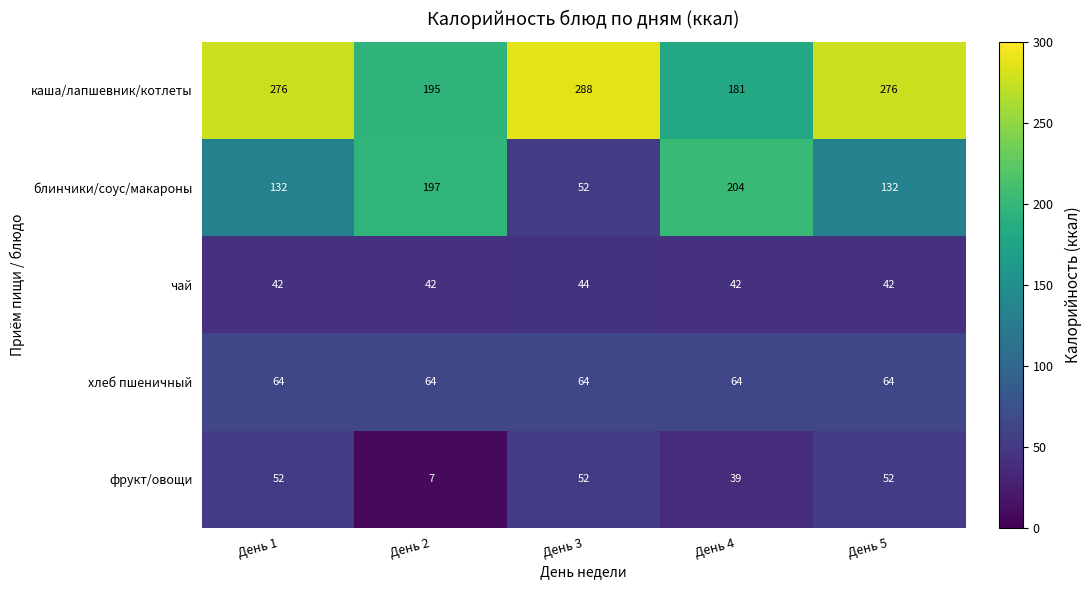

What is the sum of all каша/лапшевник/котлеты values?

1216